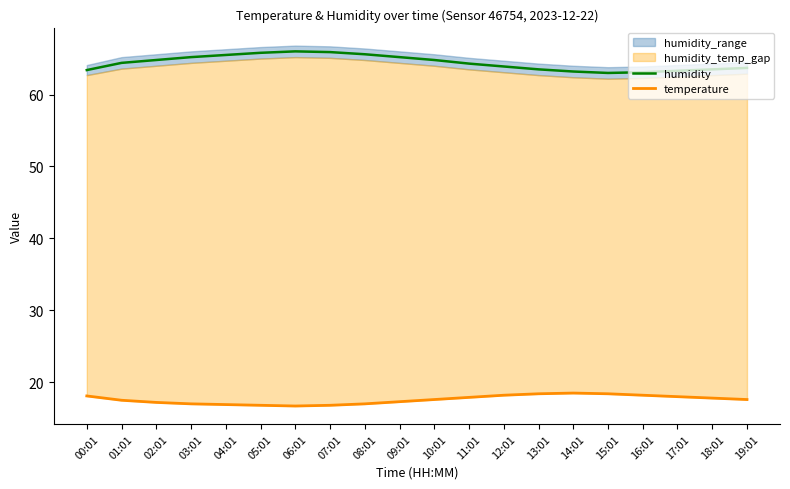

What is the total value across all series at 16:01?

81.3